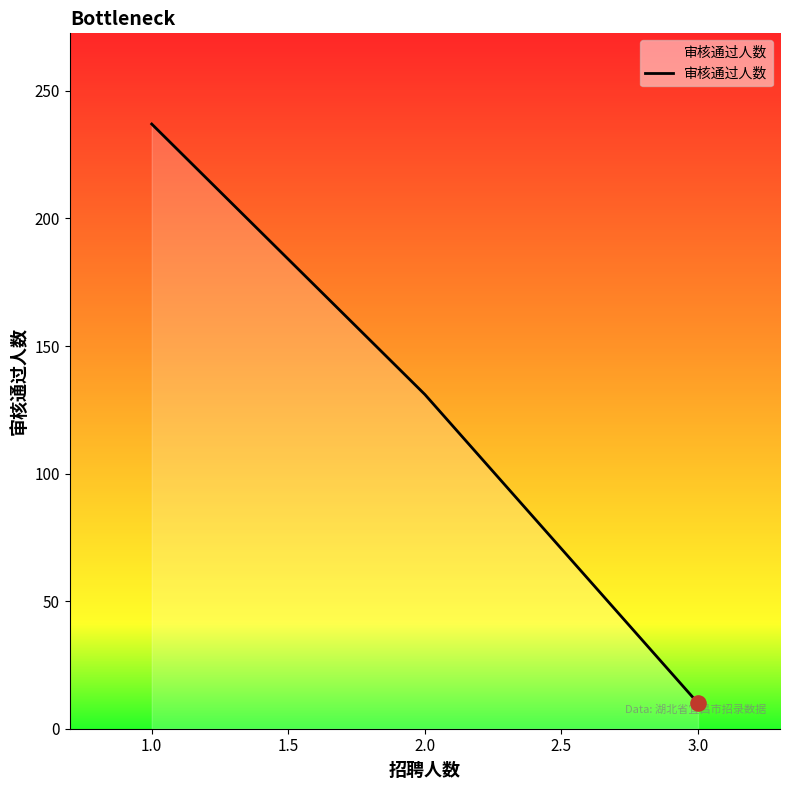

Between 3.0 and 2.0, which is larger?

2.0